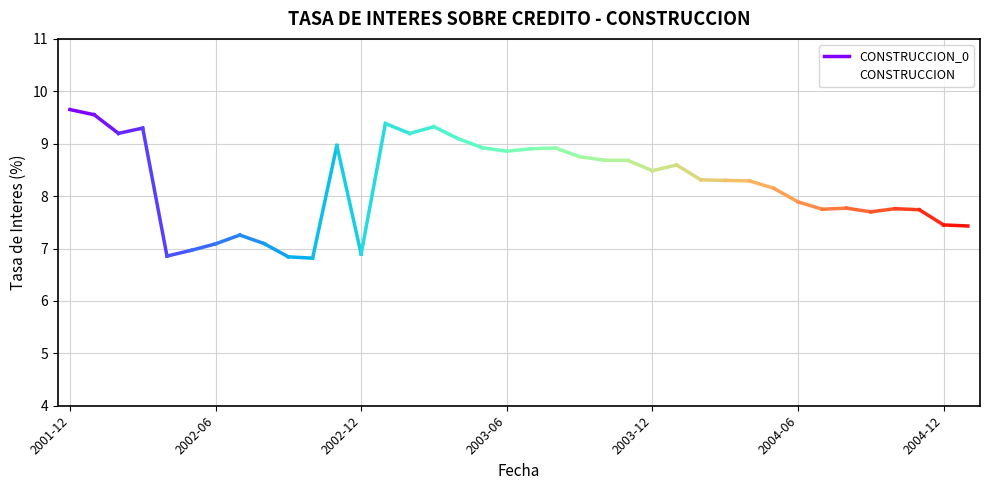

What is the ratio of the value at 2002-01 to the value at 2003-02?

1.0